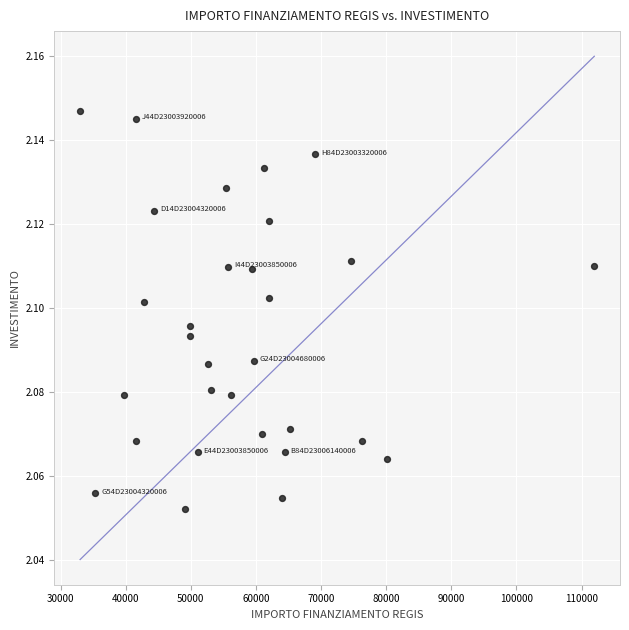

What is the range of X values (max minus min)?

78953.6